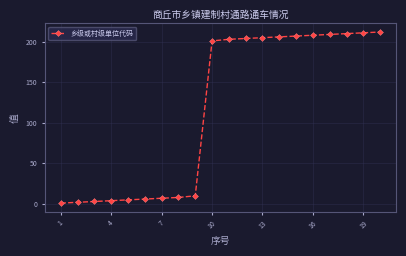

What is the difference between the maximum and second lowest values?

210